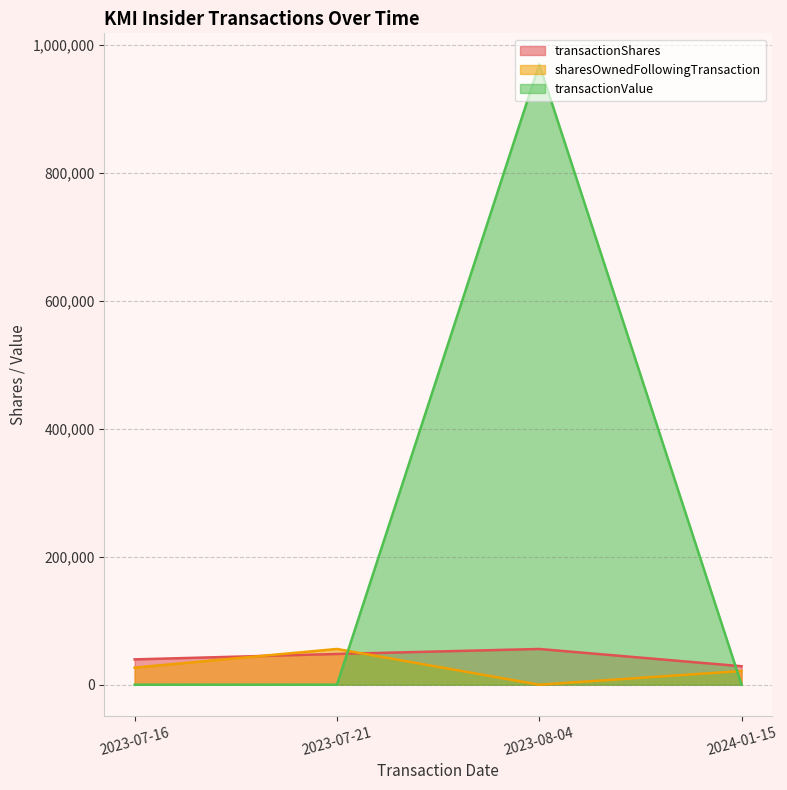

What is the maximum value shown in the chart?

969578